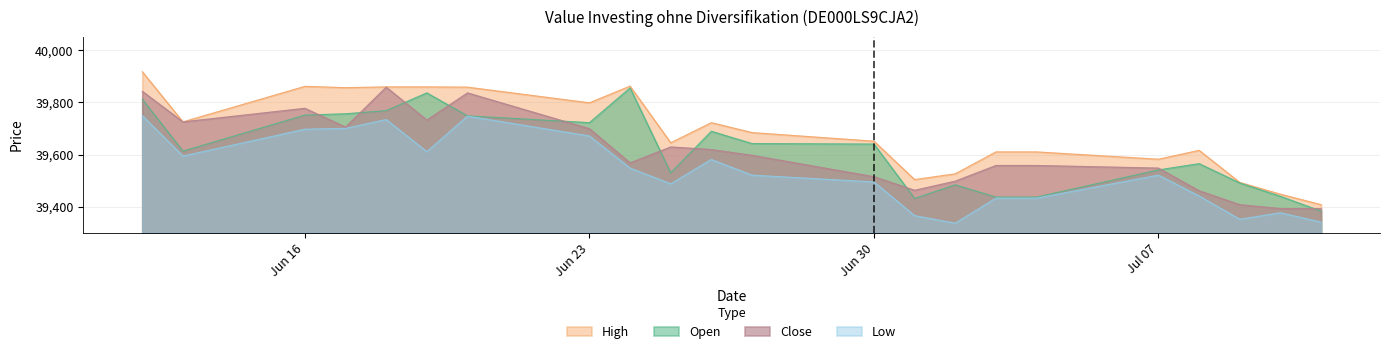

What is the value of the Open point at the 4th from the left?

39756